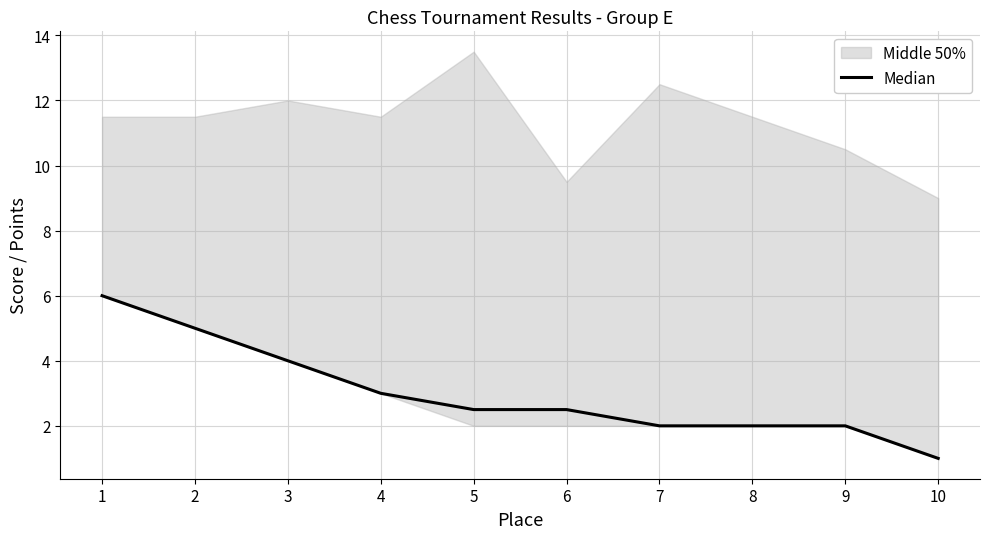

What is the change in value from 1 to 6?

-3.5